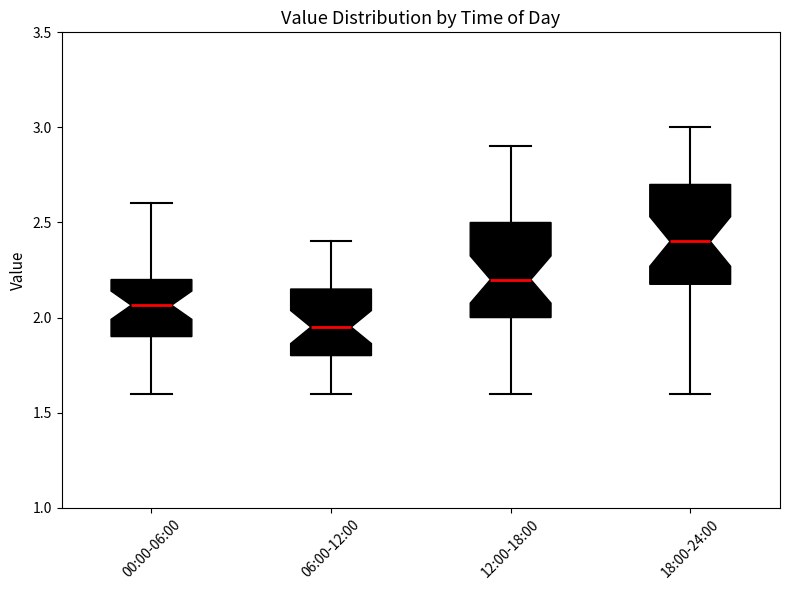

Reading left to right, transcribe this box plot: for each box, give where its median line is, the range the box spans, and where its two whiskers end, as read against the y-axis. The values are not printed on the chart, so give them approximately, as read against the axis.

00:00-06:00: median 2.05, box 1.90 to 2.20, whiskers 1.60 to 2.60
06:00-12:00: median 1.95, box 1.80 to 2.15, whiskers 1.60 to 2.40
12:00-18:00: median 2.20, box 2.00 to 2.50, whiskers 1.60 to 2.90
18:00-24:00: median 2.40, box 2.20 to 2.70, whiskers 1.60 to 3.00